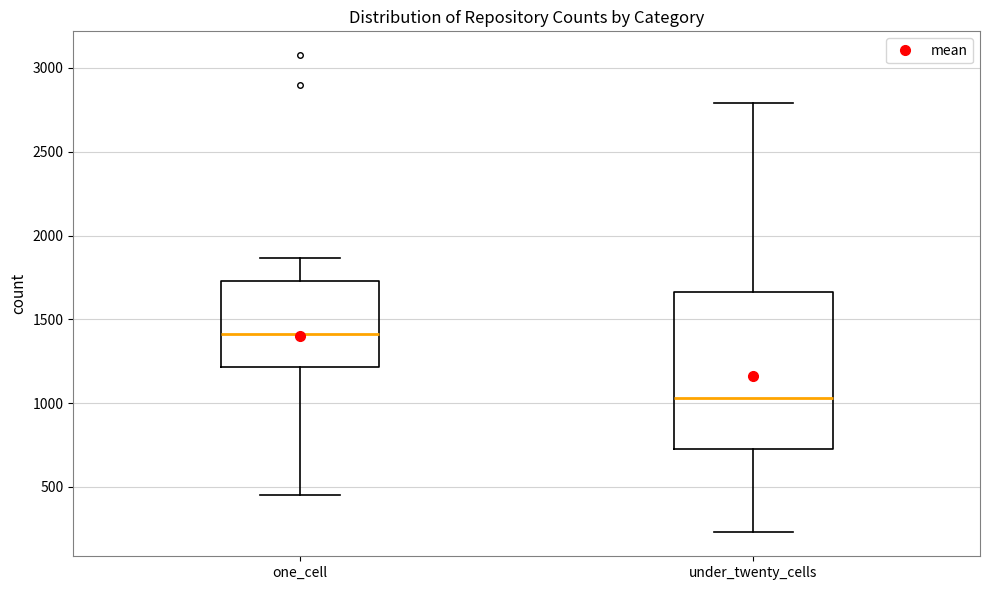

Reading left to right, read every box against the y-axis: the position of its median line, the range the box covers, and the ends of its whiskers. The values are not printed on the chart, so give them approximately, as read against the axis.

one_cell: median 1400, box 1200 to 1750, whiskers 450 to 1850
under_twenty_cells: median 1050, box 750 to 1650, whiskers 250 to 2800